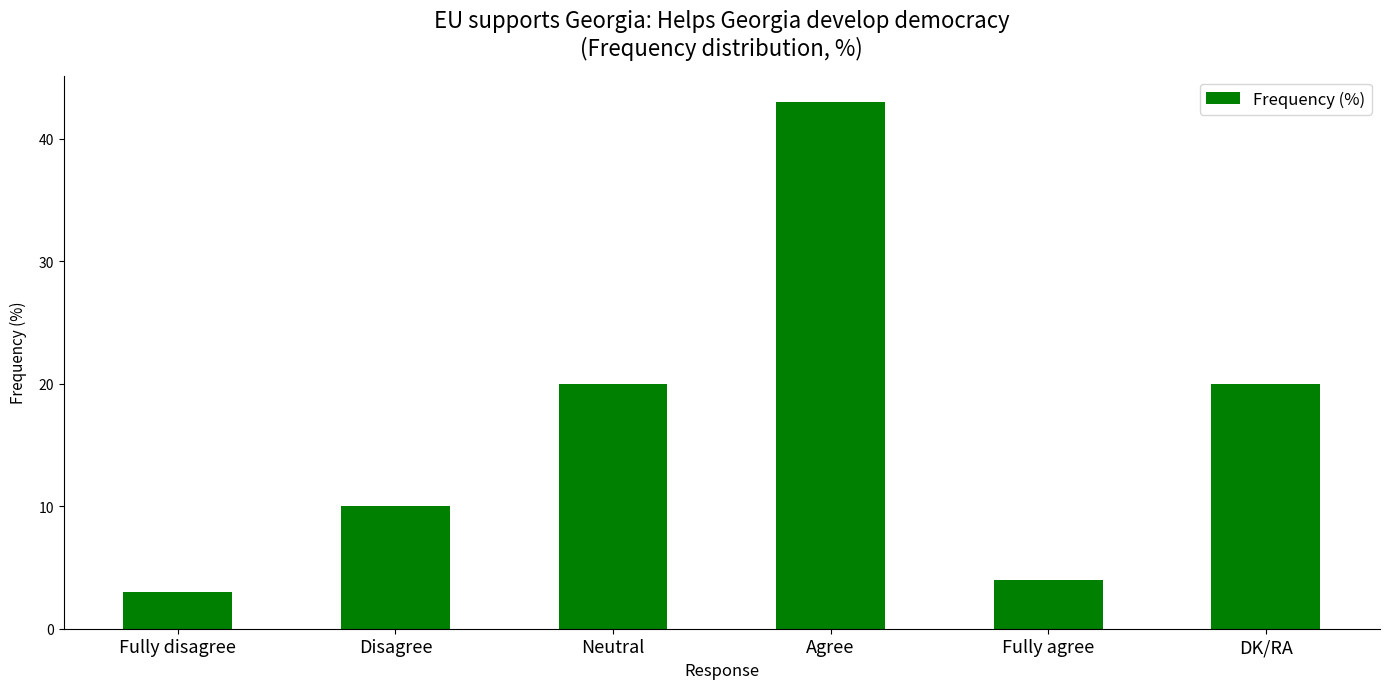

Reading left to right, what are all the values shown in this chart?

3	10	20	43	4	20